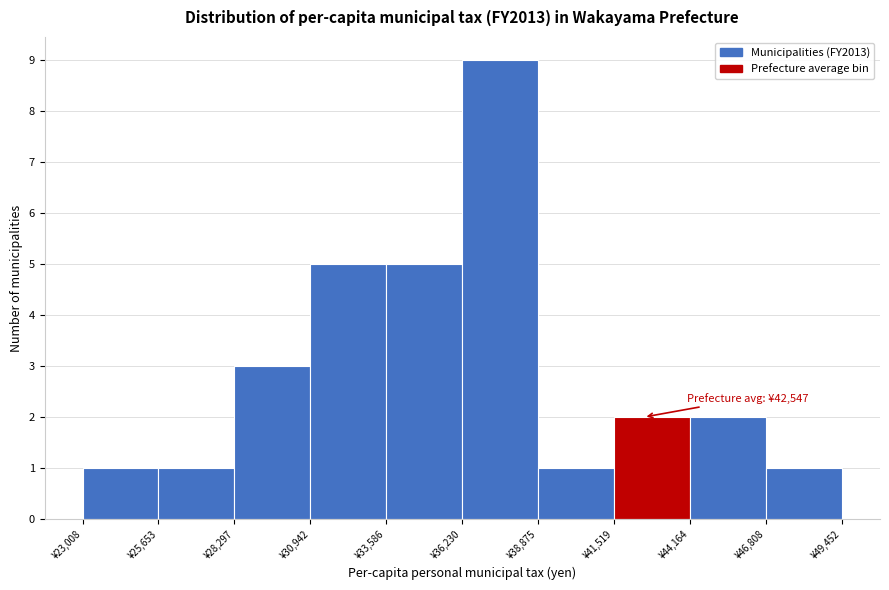

Over which range of the x-axis is the bar tallest?

36000 to 39000